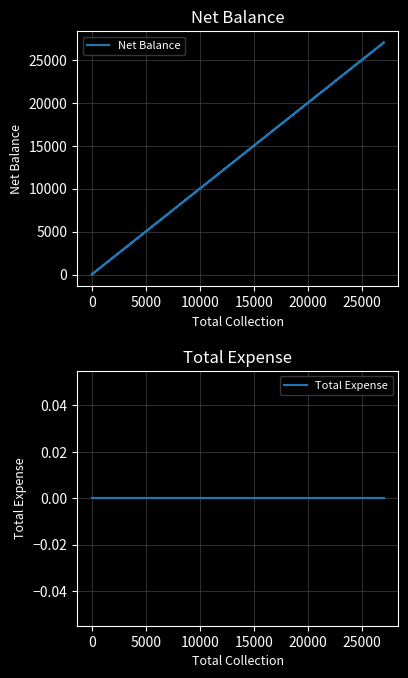

Is it true that Net Balance equals 45640 at −5000?

False